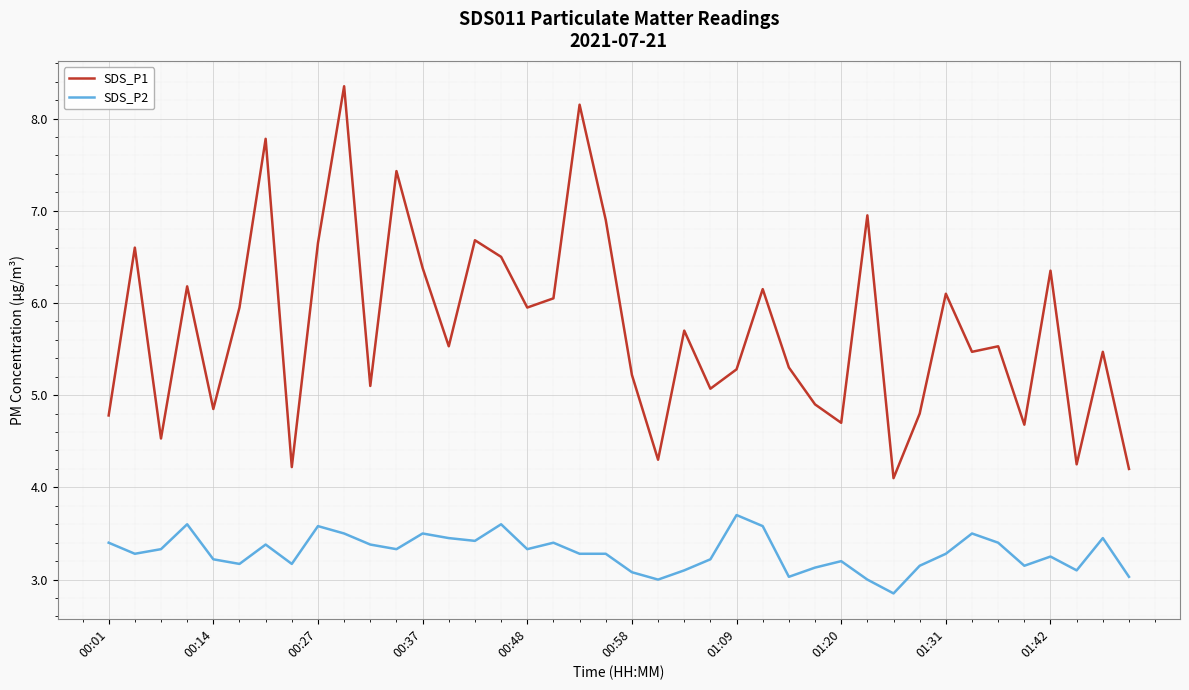

What are all the series names shown in the legend?

SDS_P1, SDS_P2